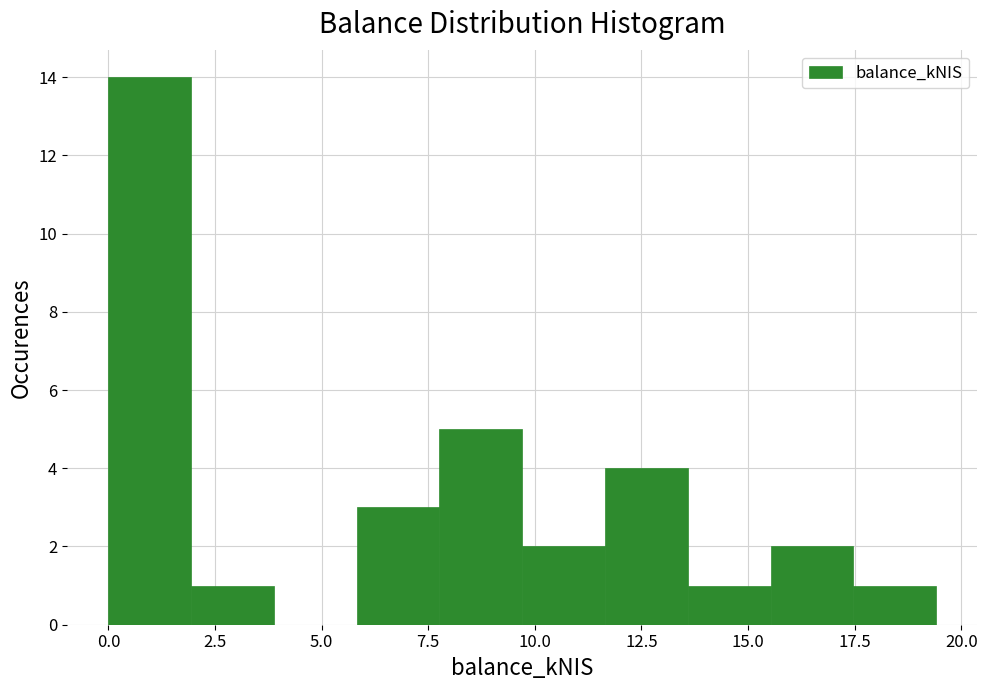

Read against the x-axis, roughly where is the centre of the tallest bar?

1.0